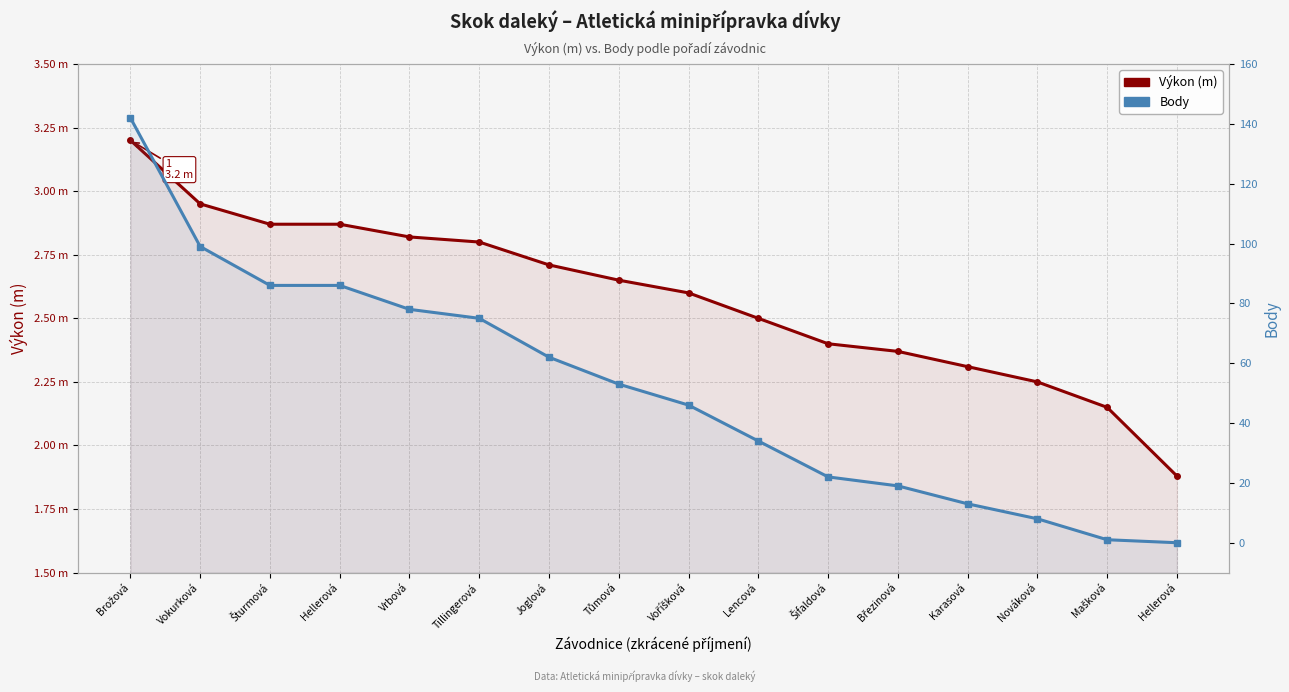

Which series has the widest spread of values?

Body